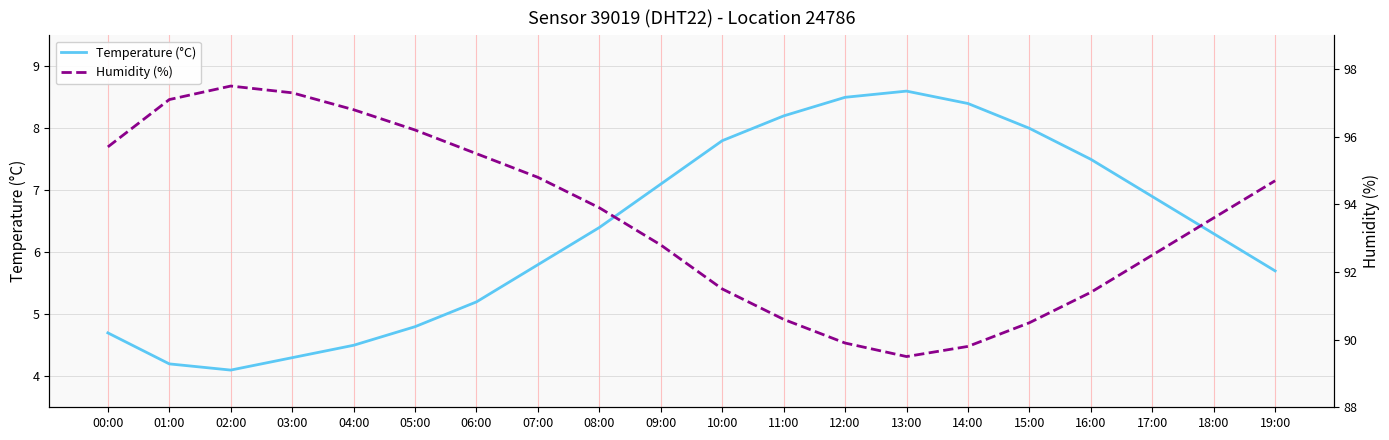

What is the value of the Humidity (%) point at the 18th from the left?

92.5